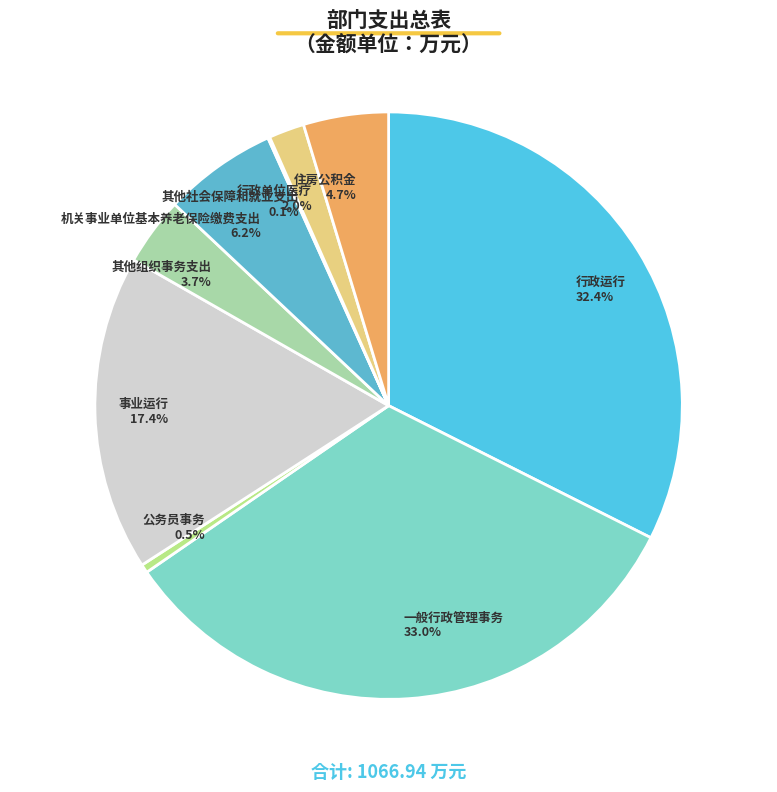

The 行政单位医疗 slice represents 2% of the pie. True or false?

True